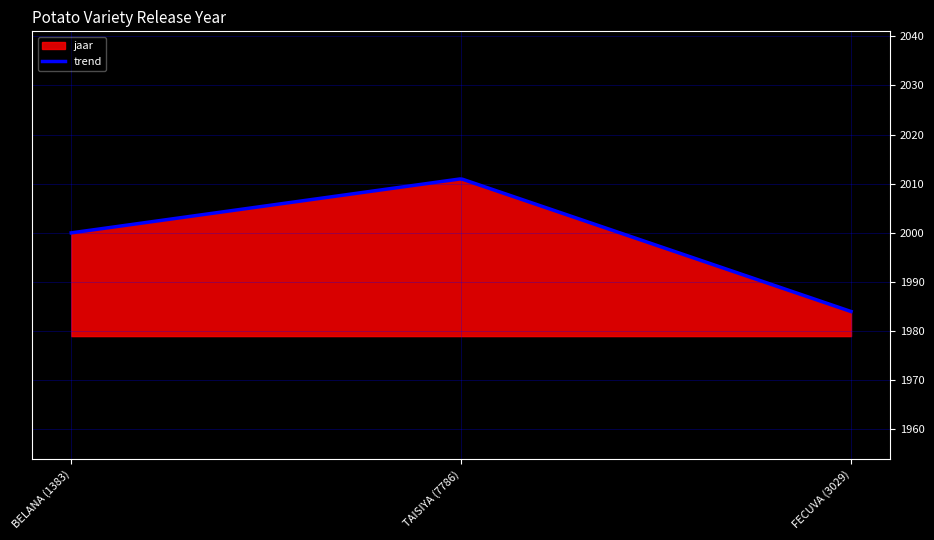

List the labels in order of value, largest first.

TAISIYA (7786), BELANA (1383), FECUVA (3029)